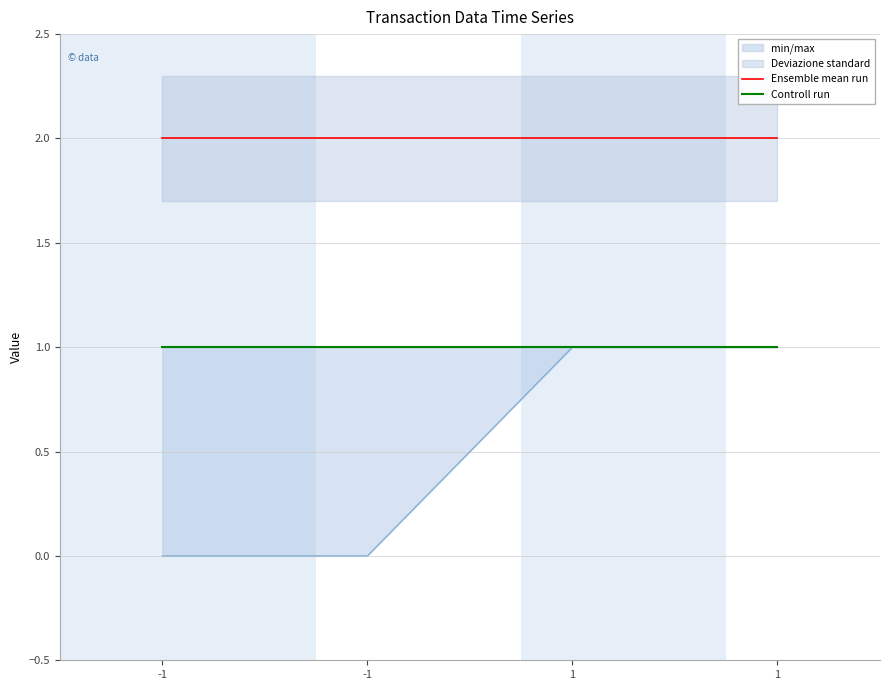

At which category does the chart reach its minimum across all series?

-1